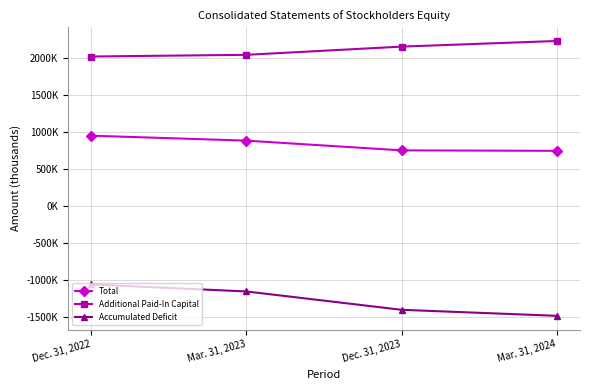

Is the value of Accumulated Deficit at Mar. 31, 2024 greater than the value of Total at Mar. 31, 2023?

No